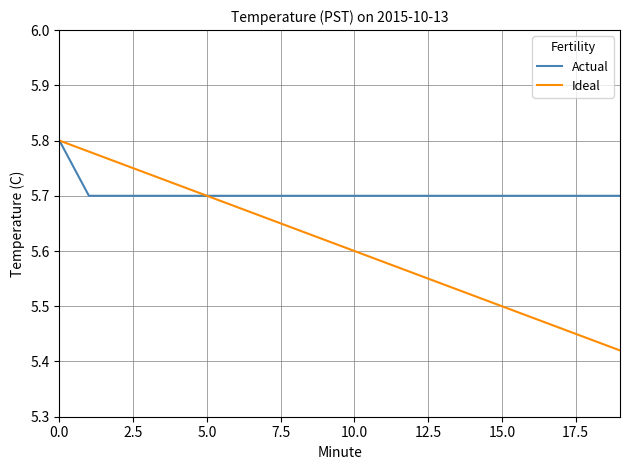

List the series in order of their overall mean, highest first.

Actual, Ideal